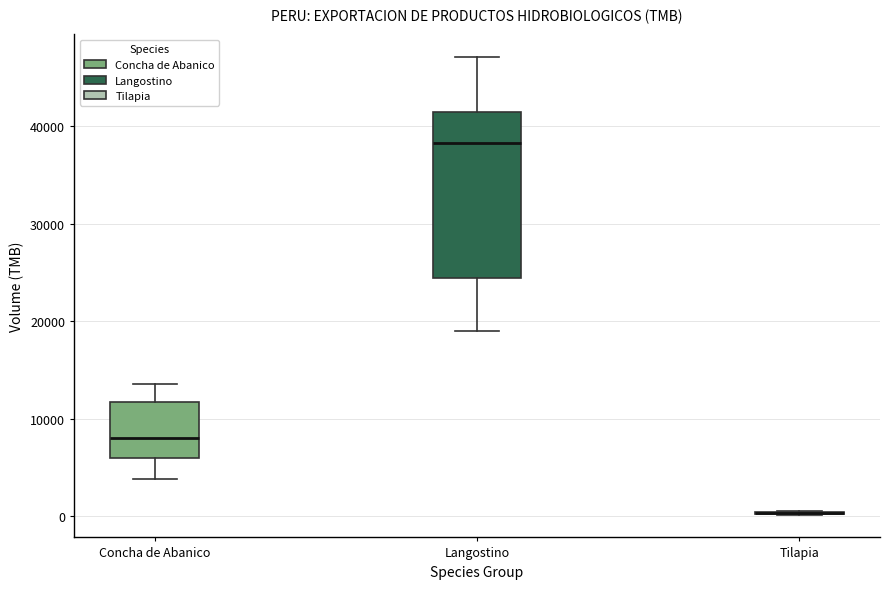

Comparing the boxes themselves (not the whiskers), which one is the tallest?

Langostino